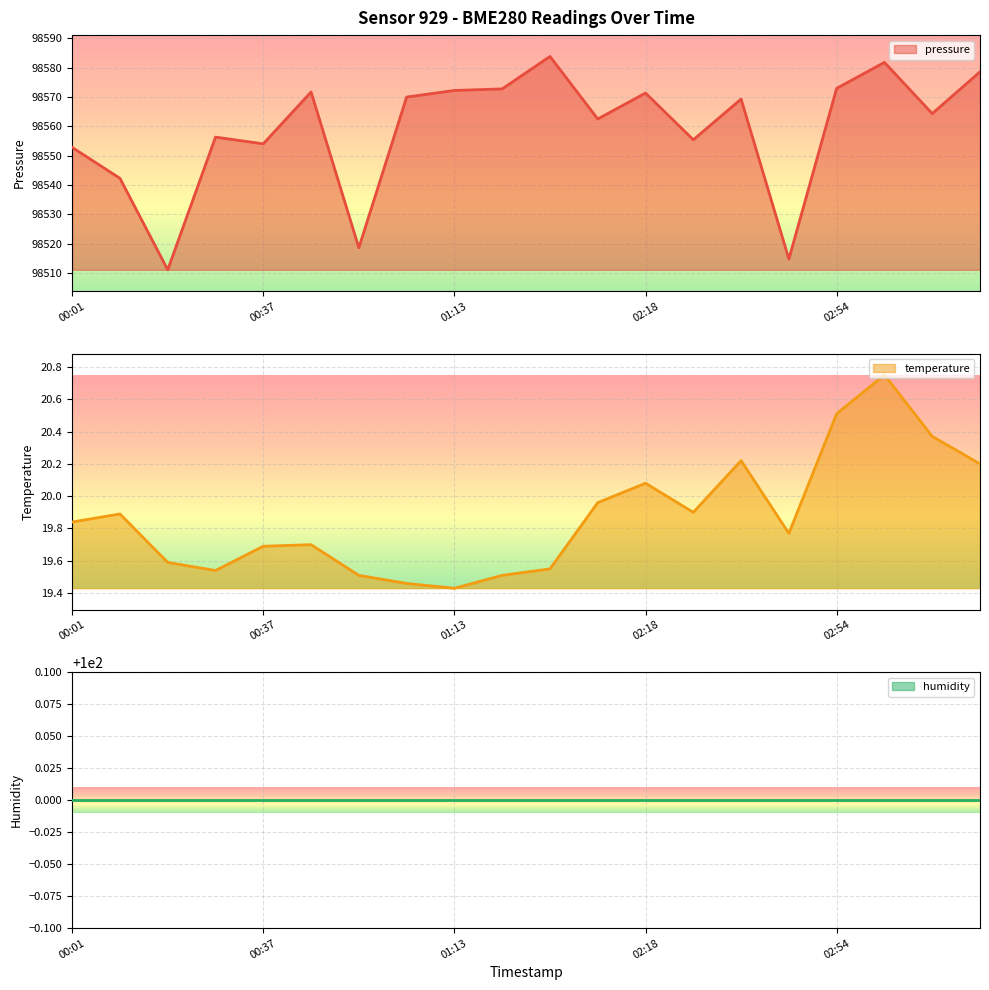

The value of pressure at 01:04 is 98570.0. True or false?

True